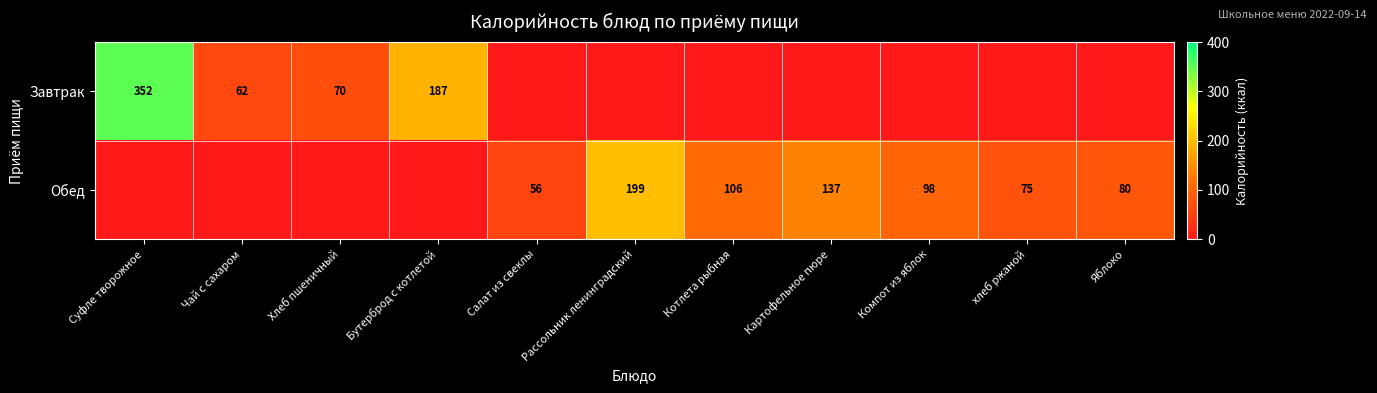

Is it true that Обед equals 199 at Рассольник ленинградский?

True